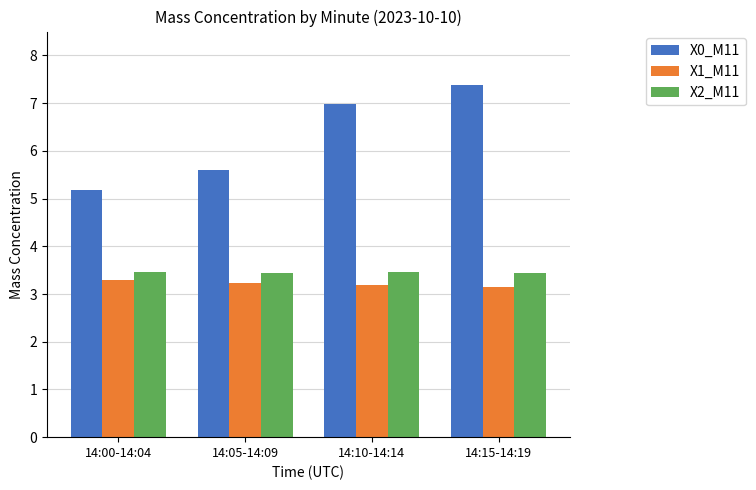

What is the maximum value shown in the chart?

7.4